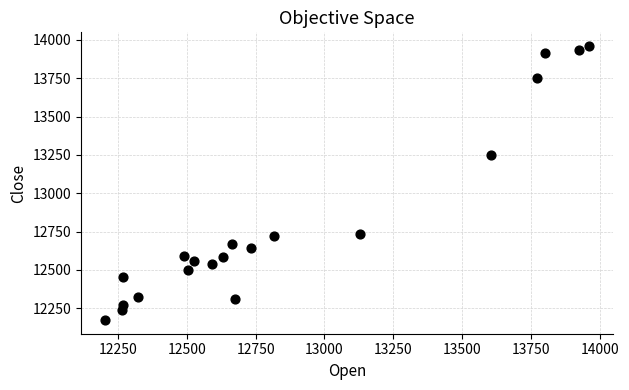

What Y value in the scatter plot is closest to 13066?

13252